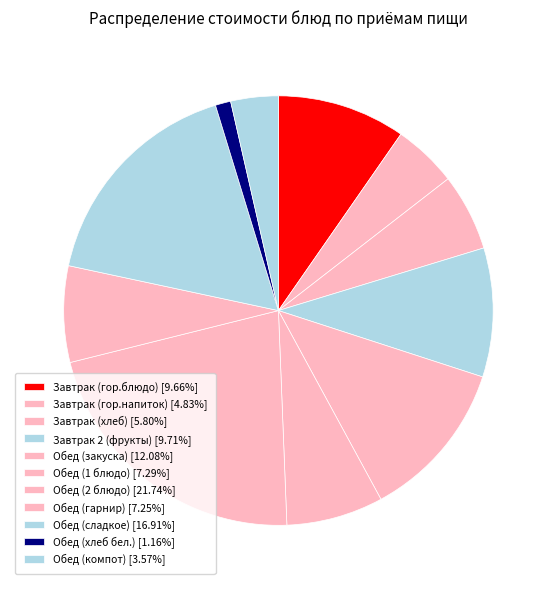

What is the smallest slice in the pie chart?

Обед (хлеб бел.)